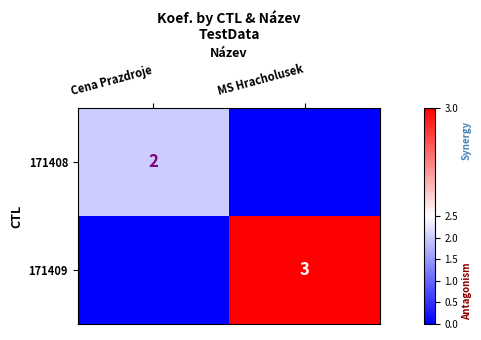

At which category does the chart reach its peak across all series?

MS Hracholusek